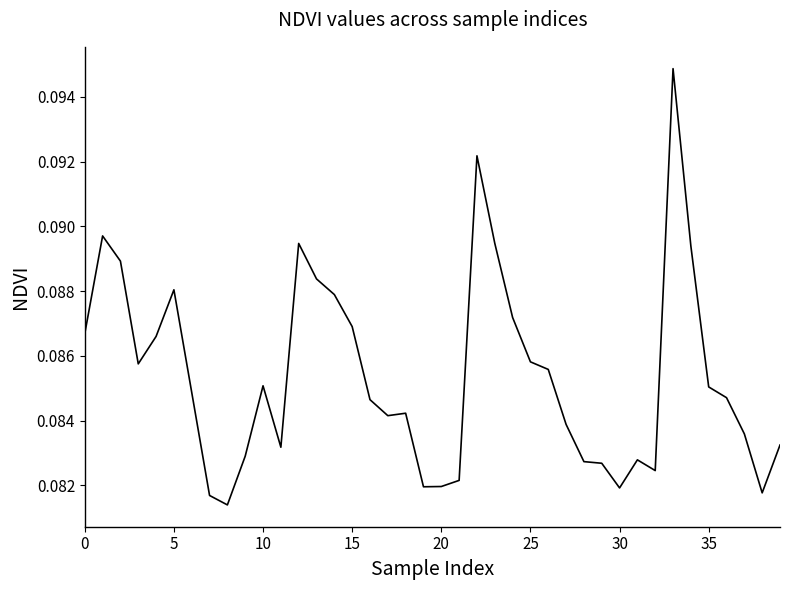

Does the chart display data point markers on the line(s)?

No